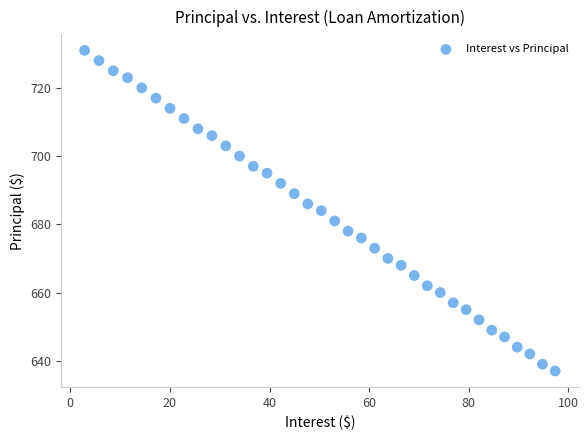

What is the range of Y values (max minus min)?

94